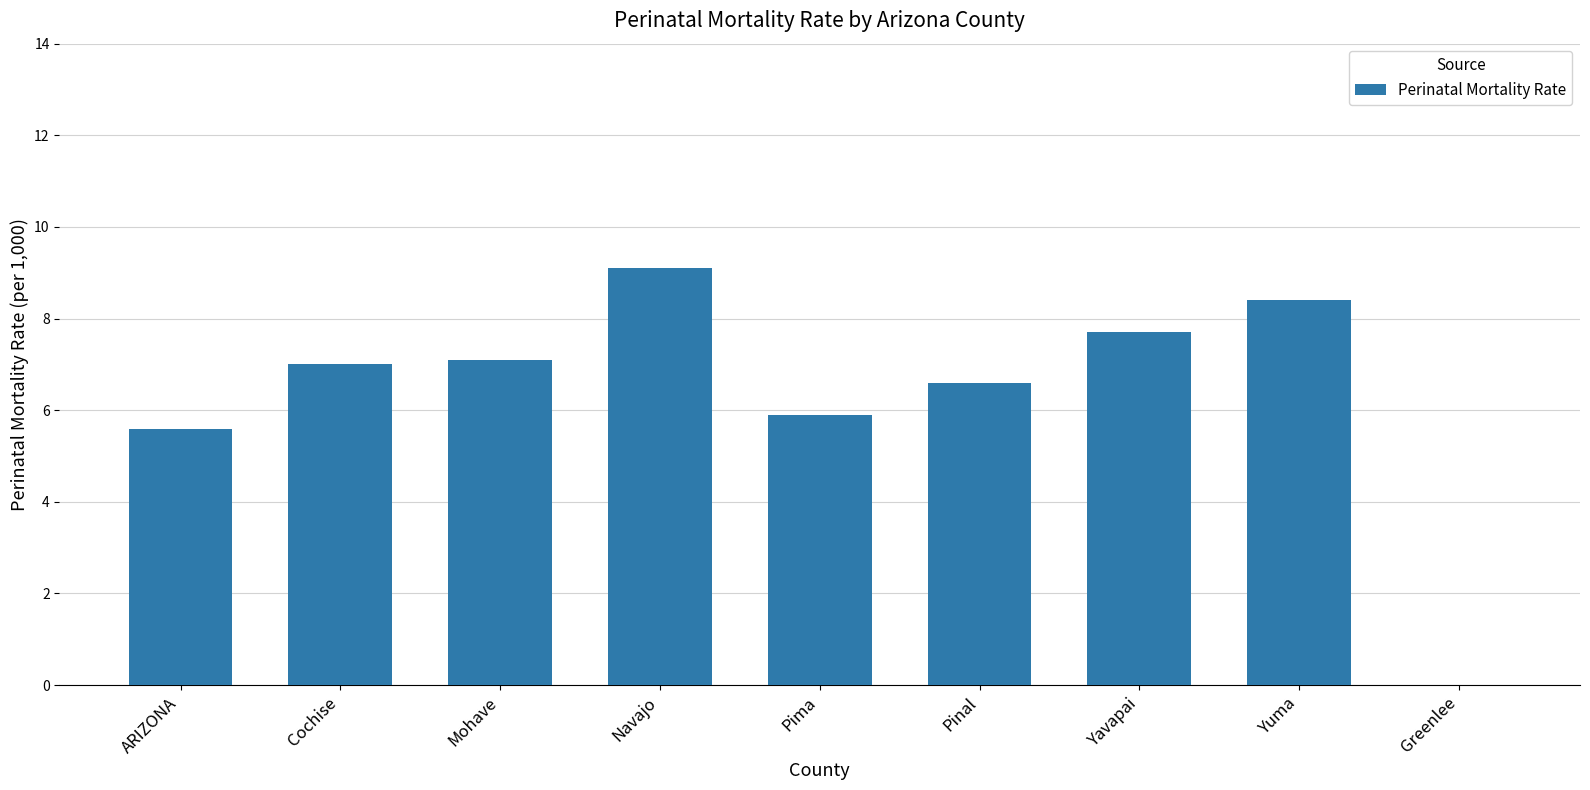

Which label corresponds to the largest value in the chart?

Navajo